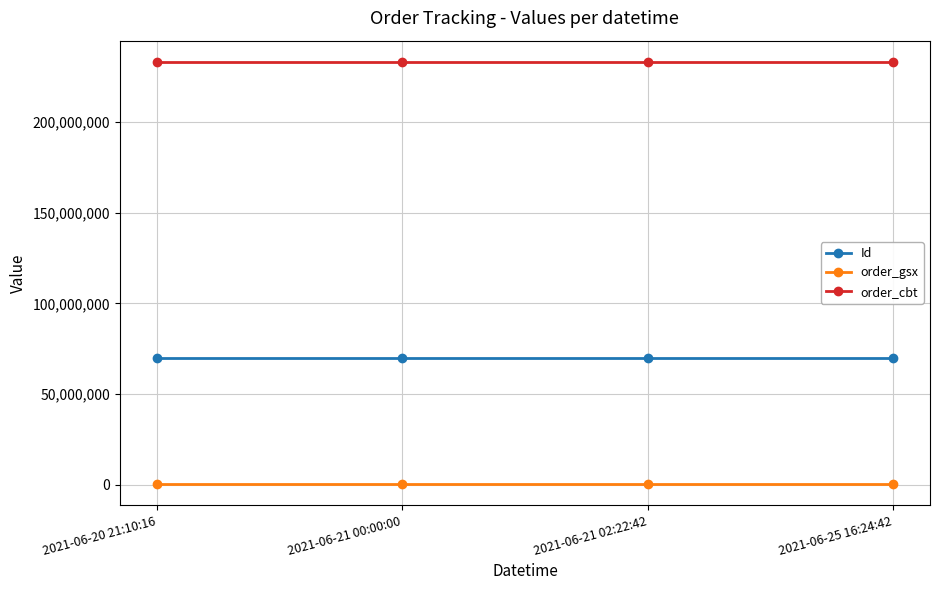

The Id series shows 69861107 at 2021-06-21 00:00:00. True or false?

True